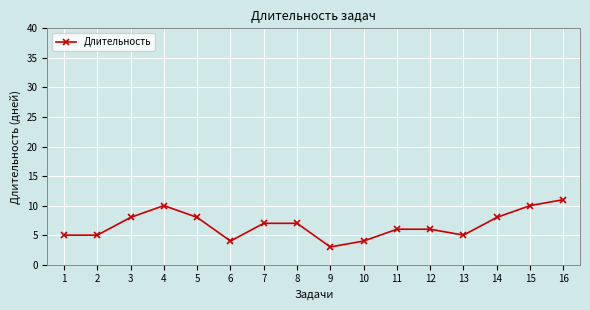

At which label does the data first exceed 7?

3